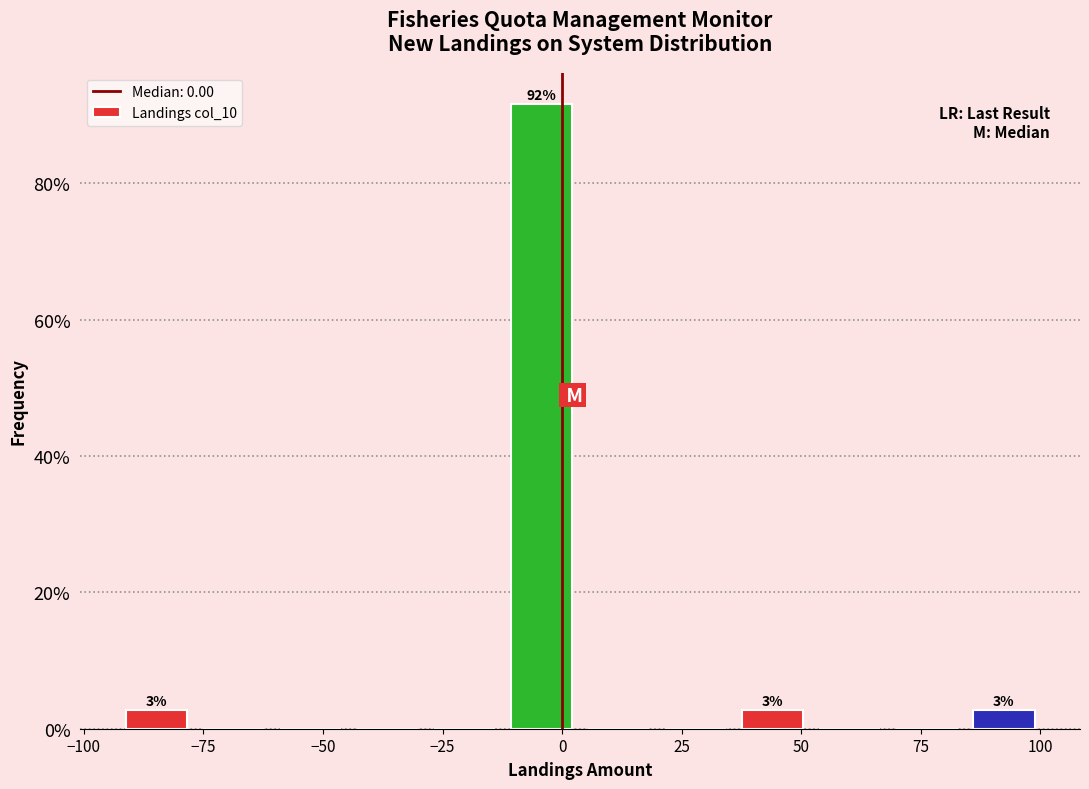

Read against the x-axis, roughly where is the centre of the tallest bar?

-5